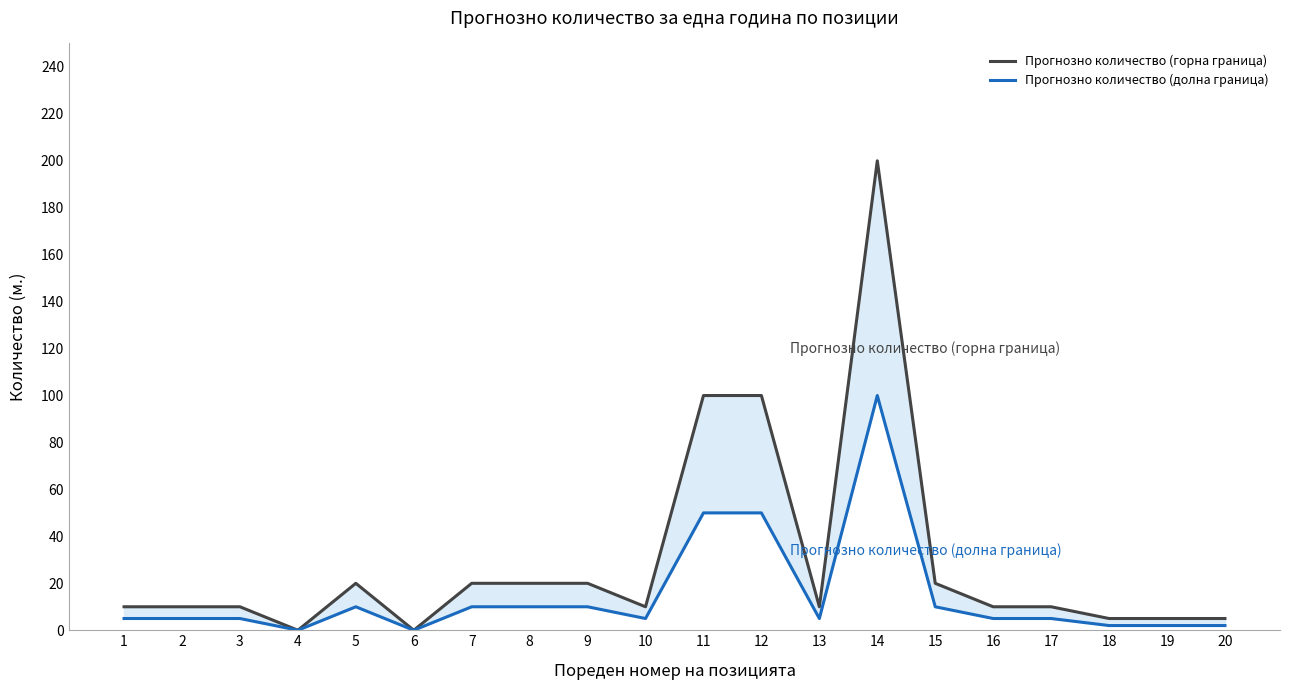

Which series changed the most between 11 and 15?

Прогнозно количество (горна граница)